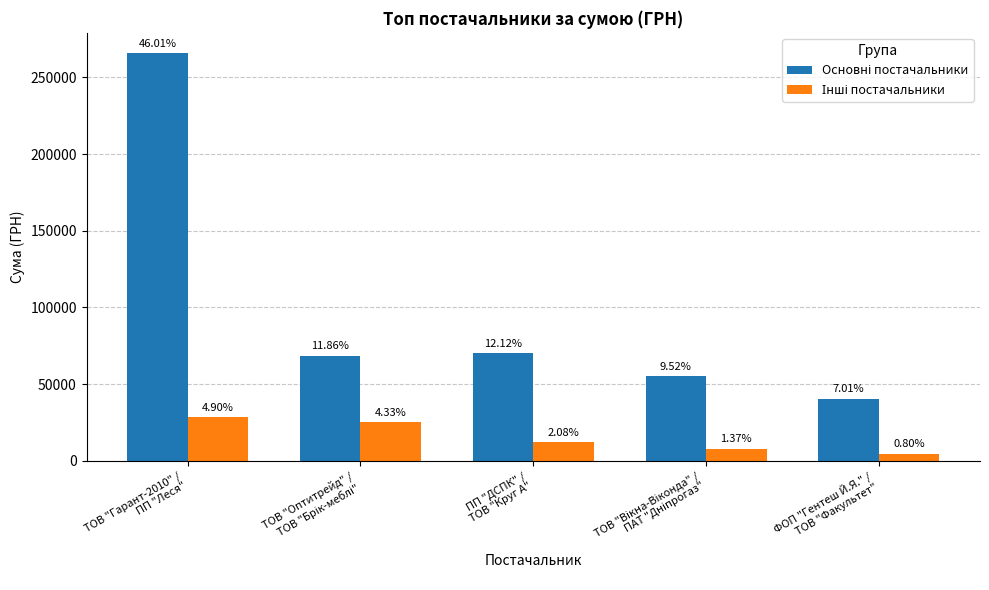

How many bars are there in each group?

2